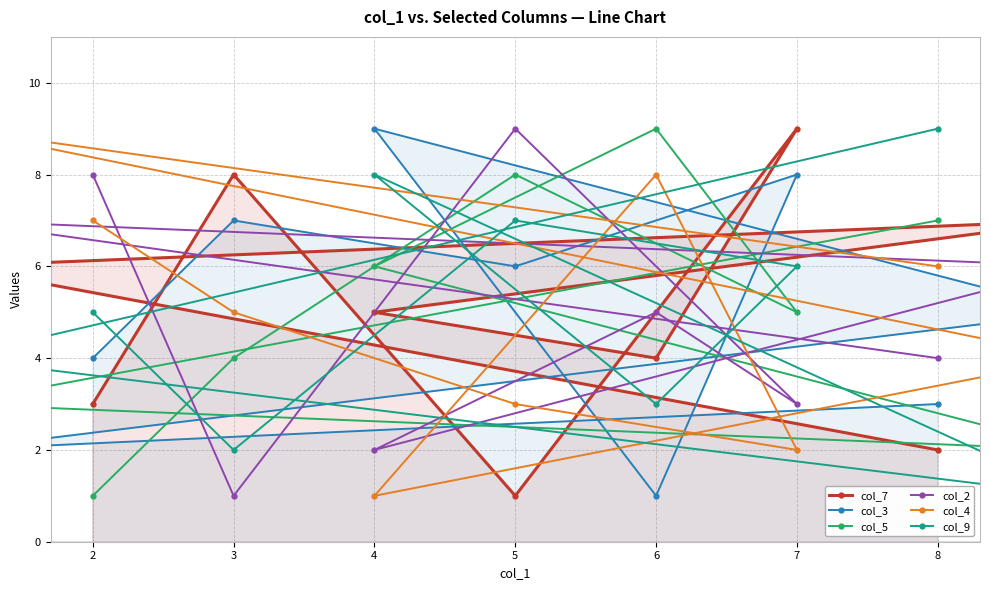

In col_4, how many points are lower than both neighbors (excluding endpoints)?

2